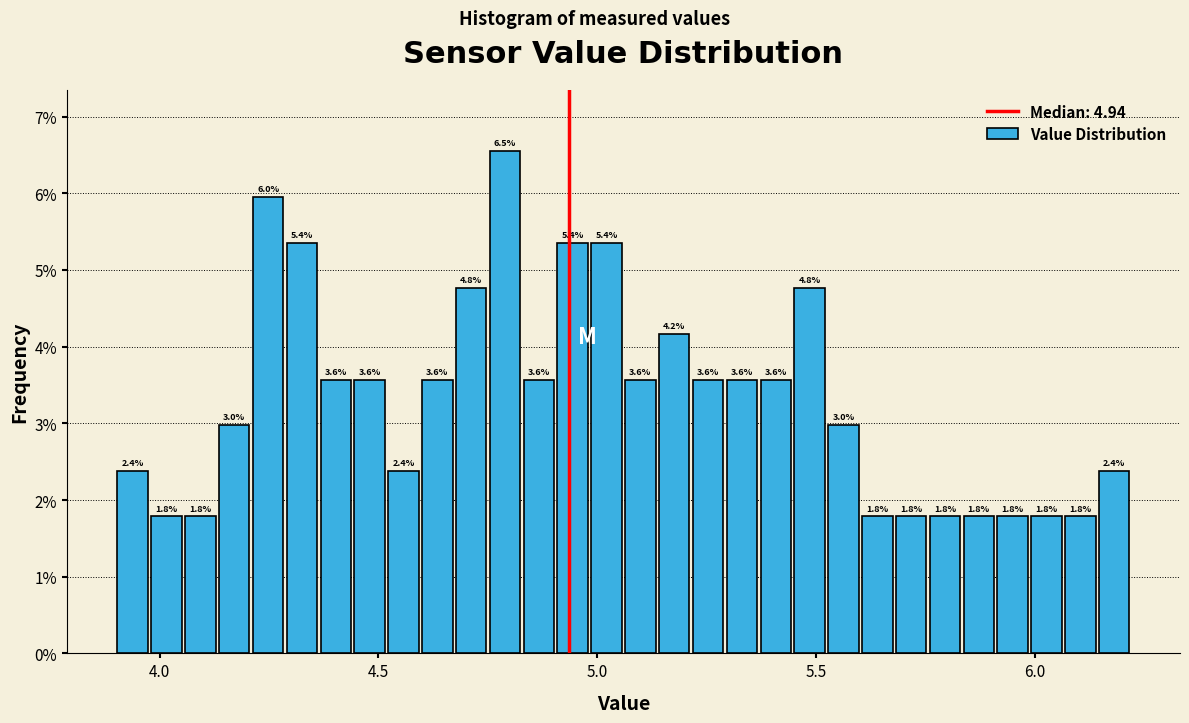

Read against the x-axis, roughly where is the centre of the tallest bar?

4.80